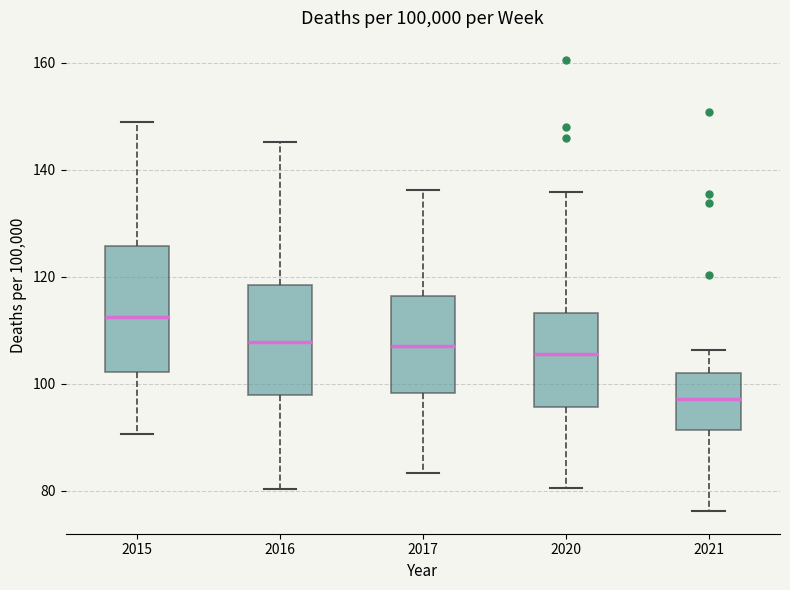

Comparing the boxes themselves (not the whiskers), which one is the tallest?

2015